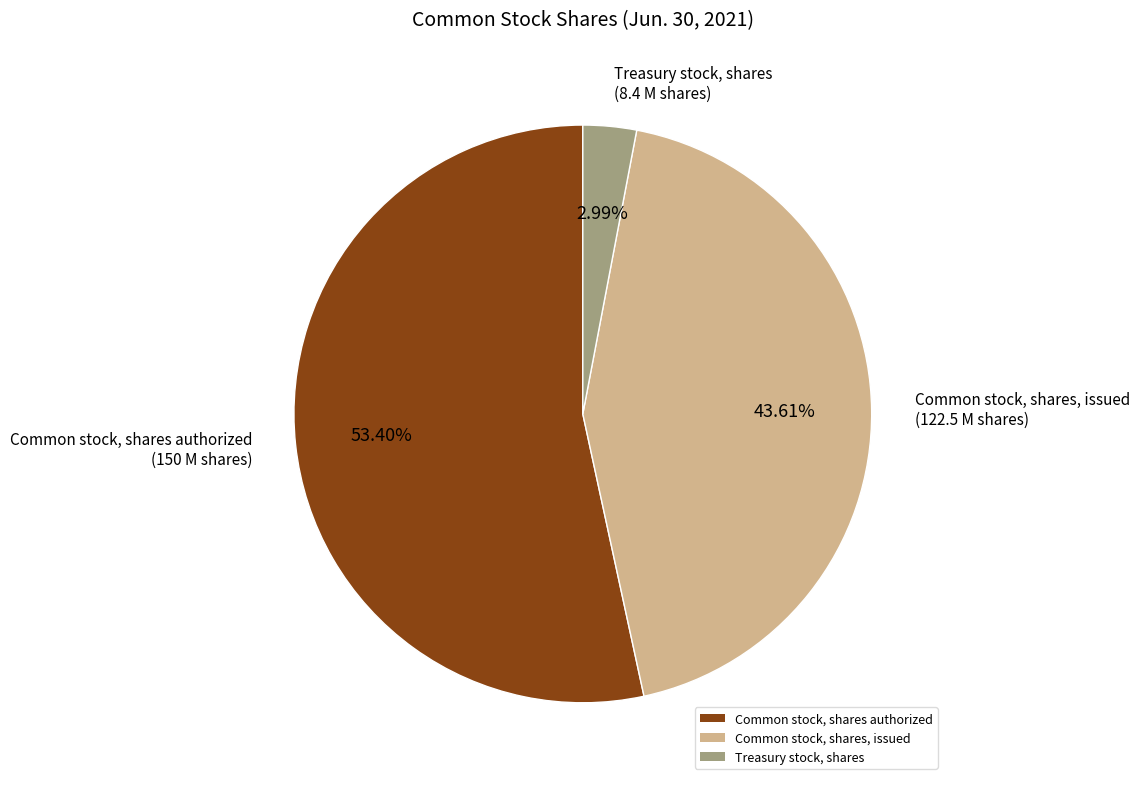

The Common stock, shares, issued slice represents 29% of the pie. True or false?

False